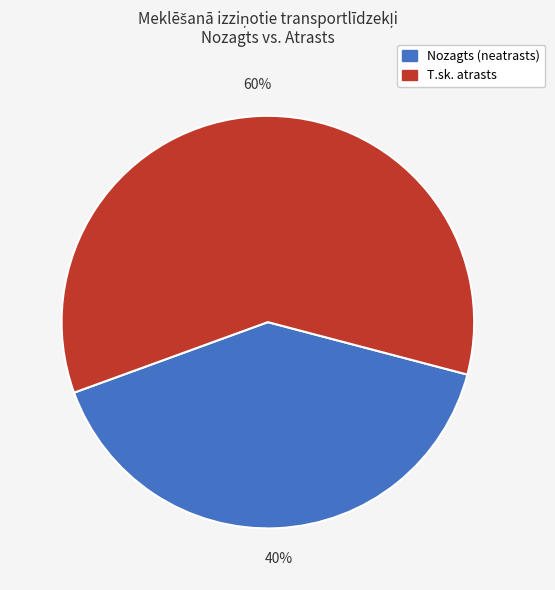

To the nearest percent, what is the average slice percentage?

50%